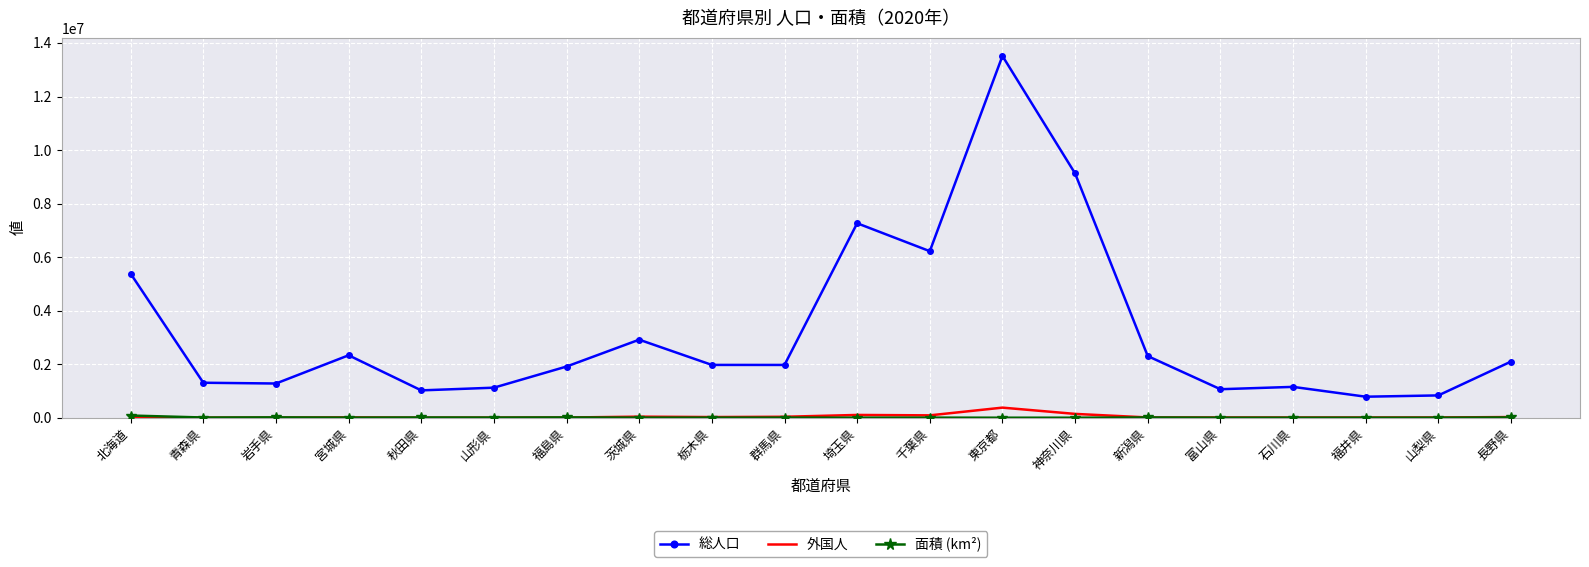

Is it true that 総人口 equals 2098804.0 at 長野県?

True